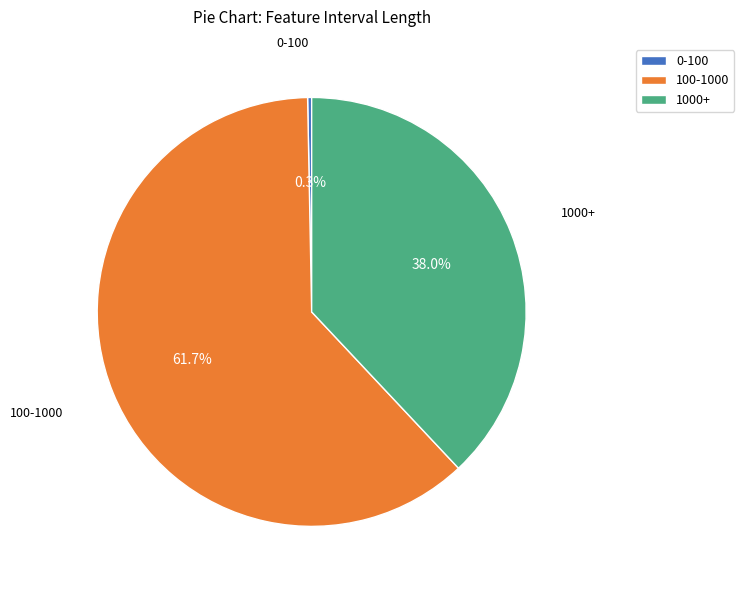

How many segments does this pie chart have?

3